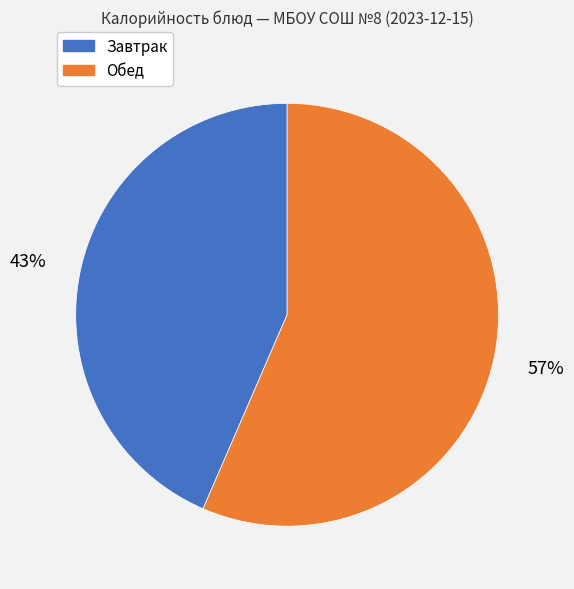

To the nearest percent, what is the average slice percentage?

50%